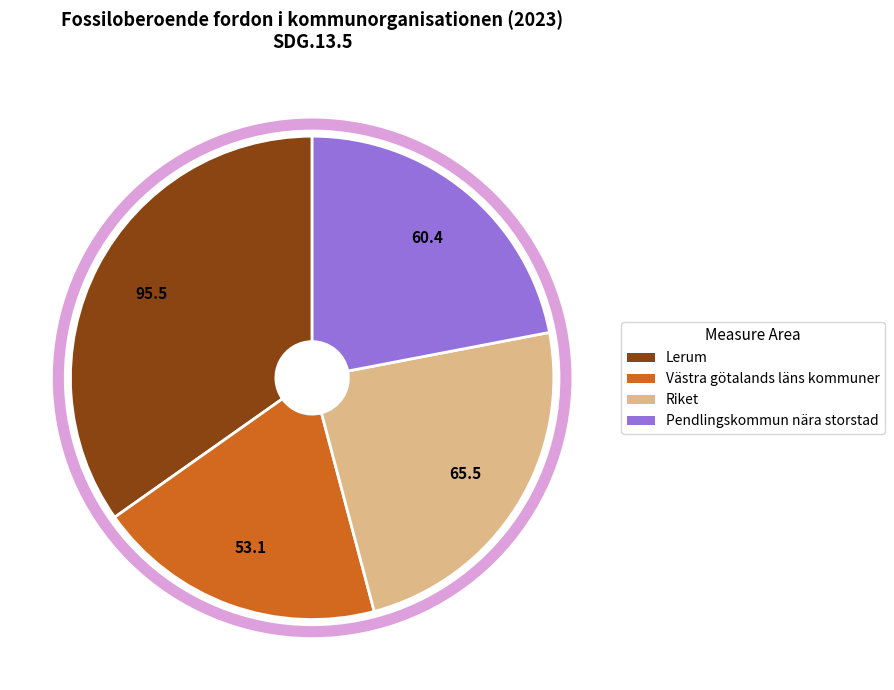

Rank the categories by value from lowest to highest.

Västra götalands läns kommuner, Pendlingskommun nära storstad, Riket, Lerum